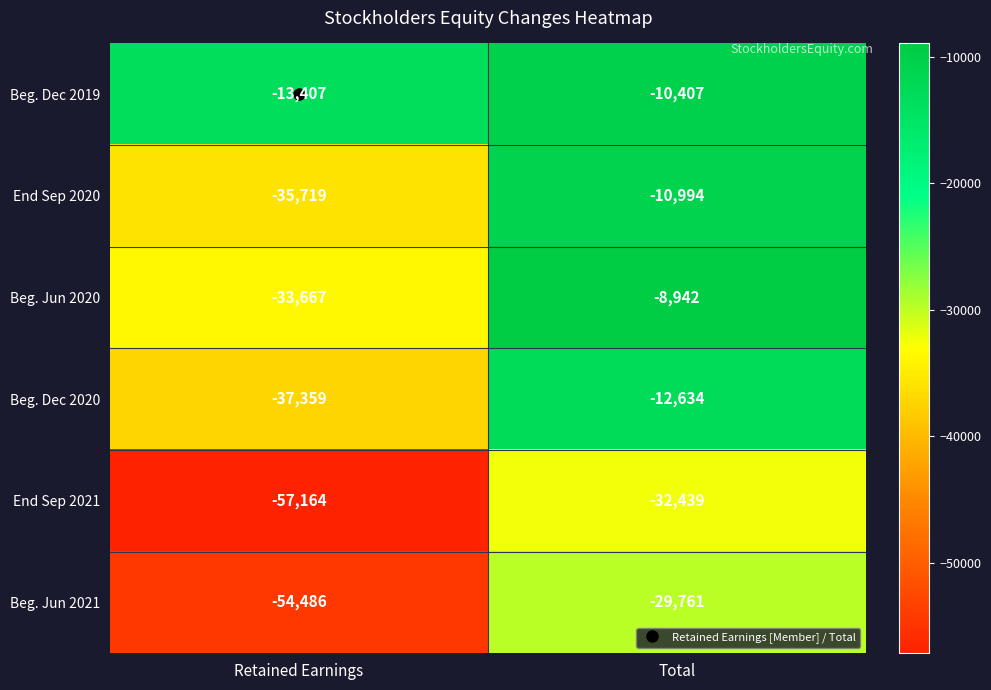

Read the End Sep 2020 value at Retained Earnings.

-35719